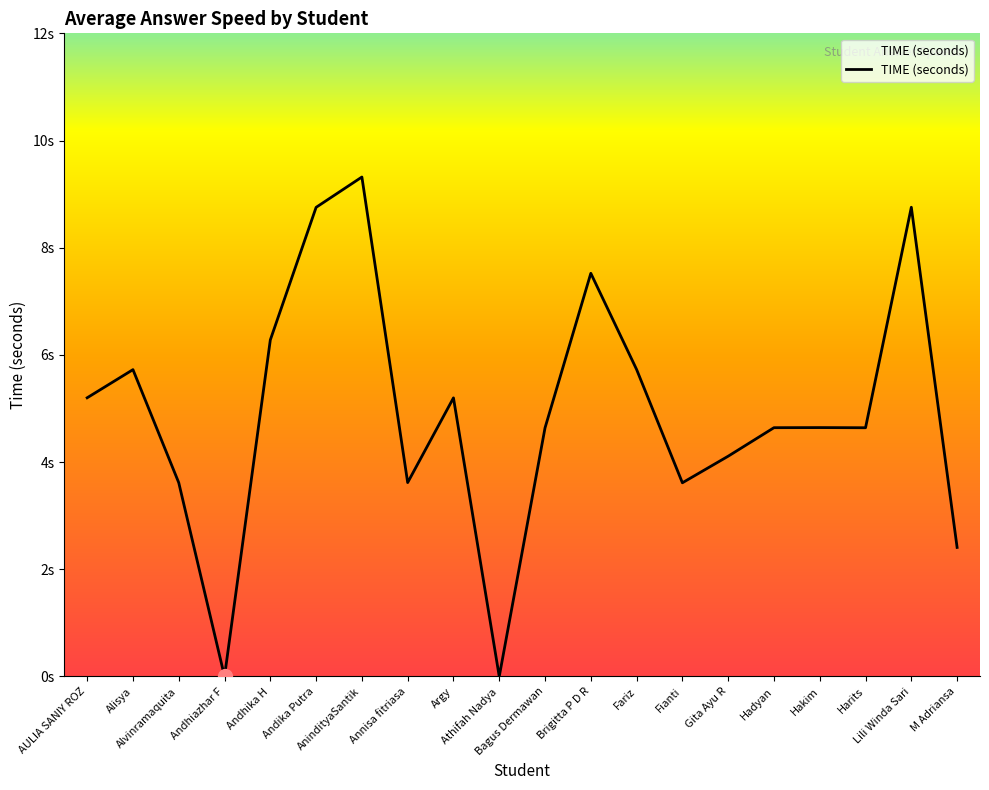

The value at Brigitta P D R is 7.5. True or false?

True